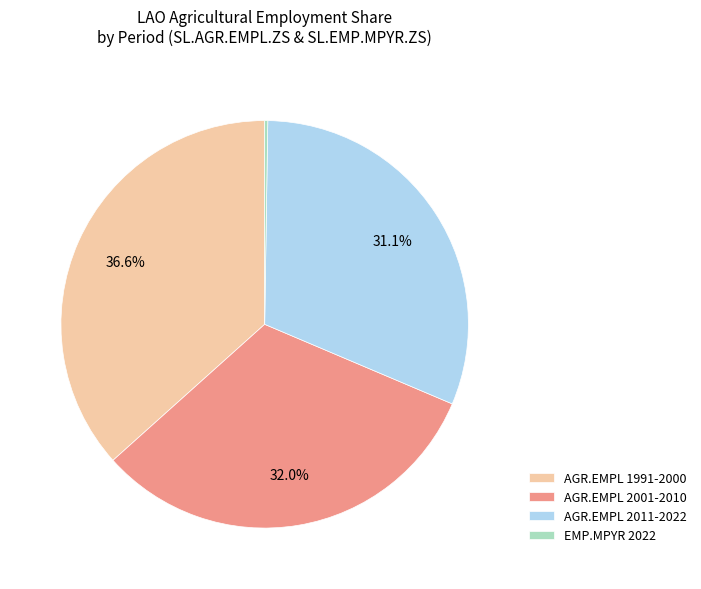

Between AGR.EMPL 2001-2010 and AGR.EMPL 1991-2000, which is larger?

AGR.EMPL 1991-2000